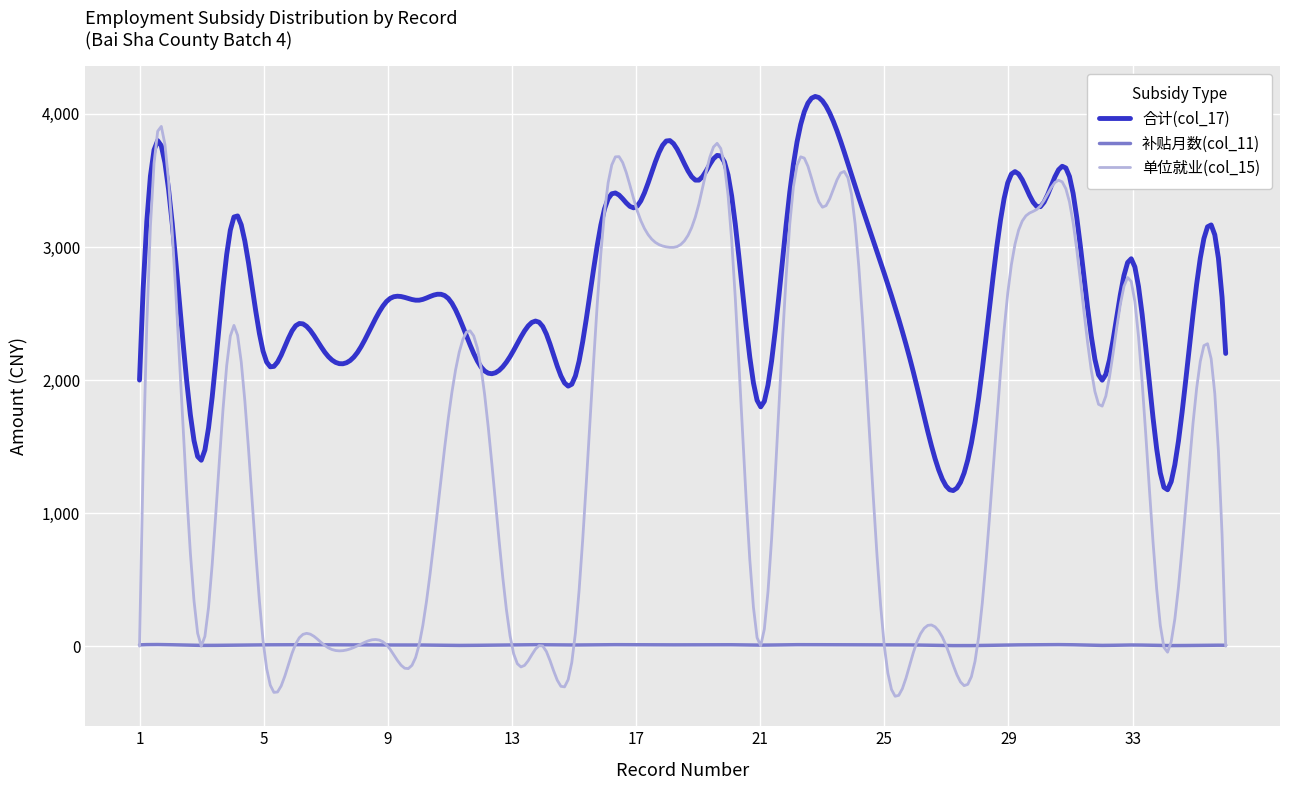

Is this an area chart (filled region under the line)?

No